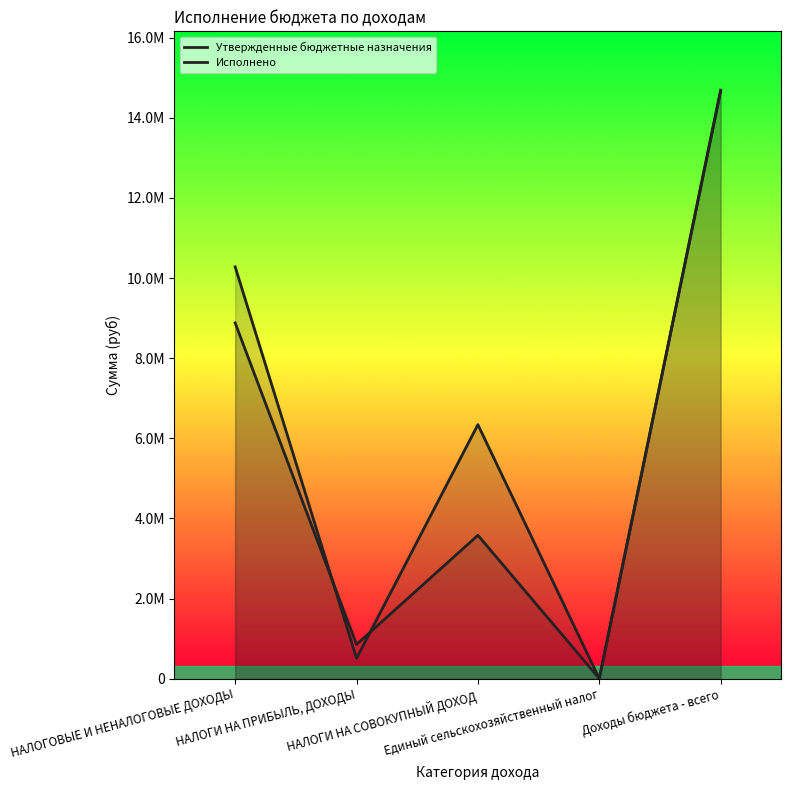

What is the difference between the second highest and minimum values in the Утвержденные бюджетные назначения series?

8875935.0